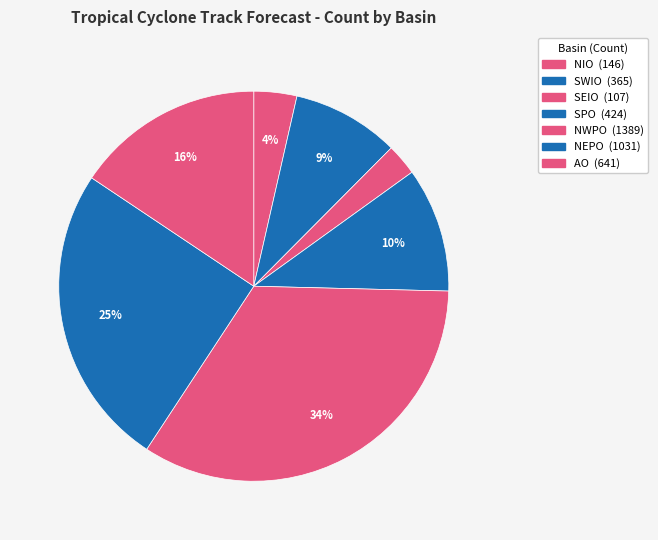

Do AO and NIO together represent more than half of the pie?

No